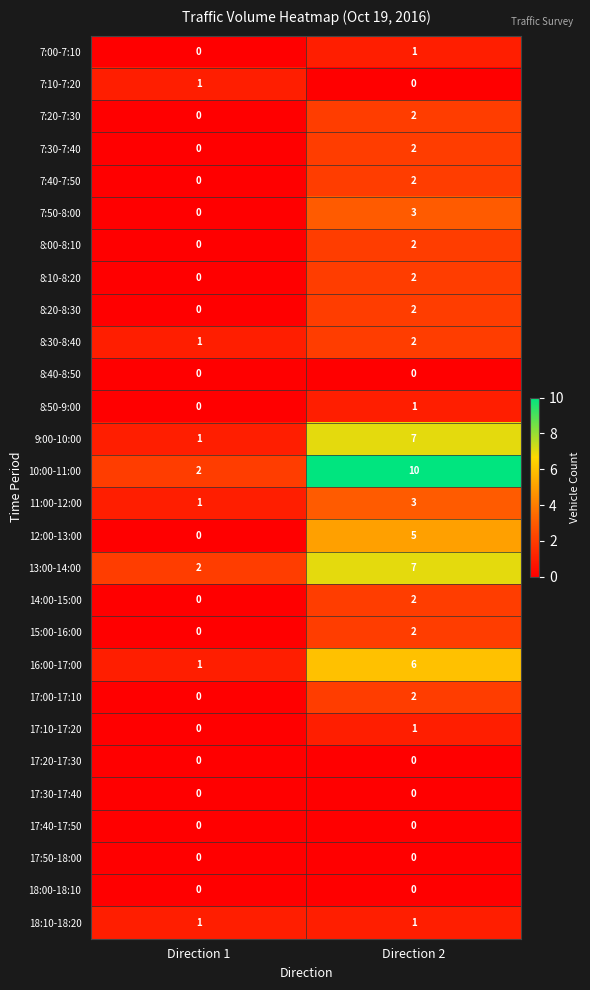

At which label is 17:10-17:20 closest to 0?

Direction 1